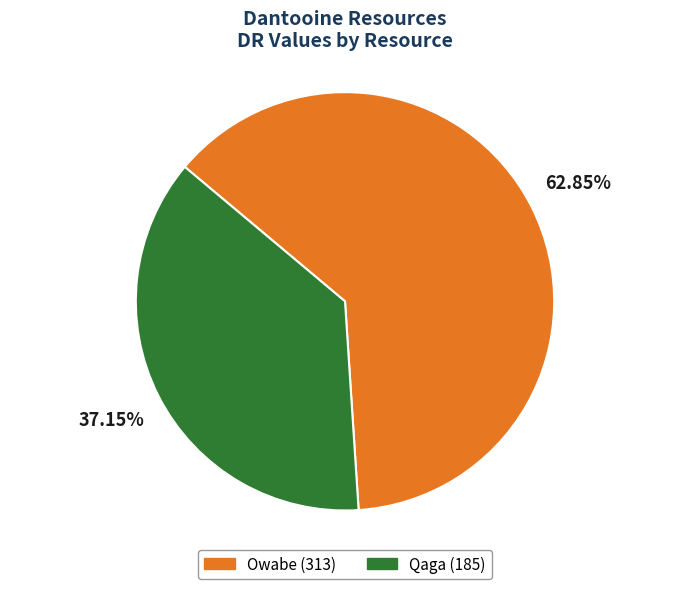

To the nearest percent, what percentage of the pie is Owabe?

63%